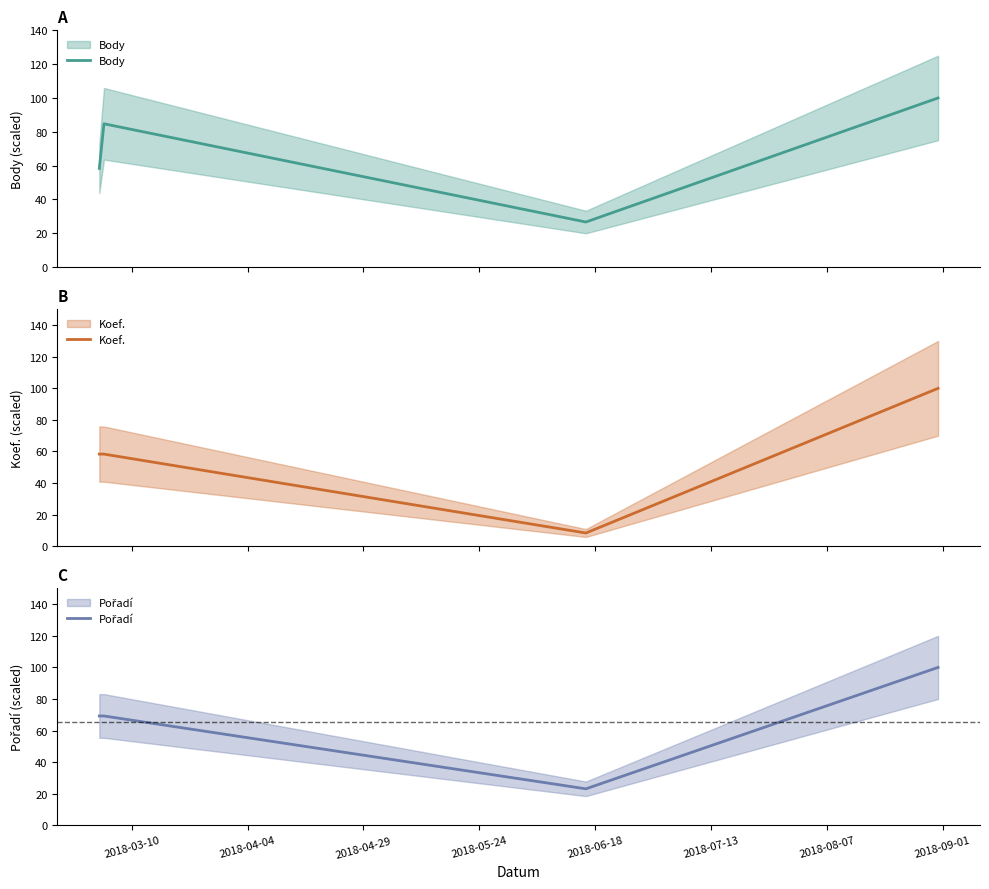

True or false: Body and Koef. cross at least once.

False